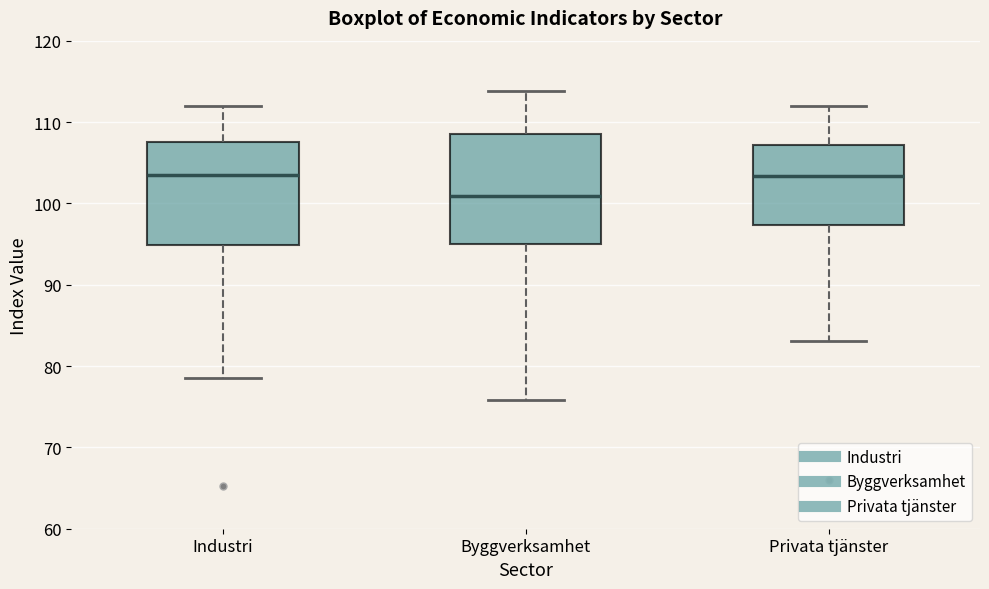

Where does the median line of the box for Byggverksamhet sit on the y-axis? The values are not printed on the chart, so give them approximately, as read against the axis.

101